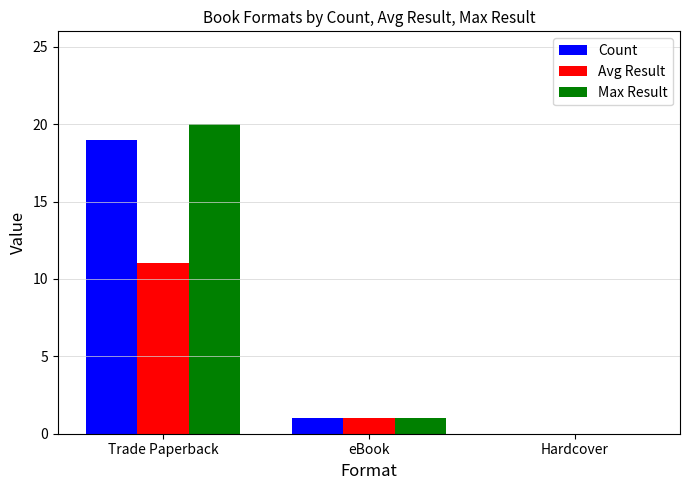

True or false: Count has a value of 1 at eBook.

True